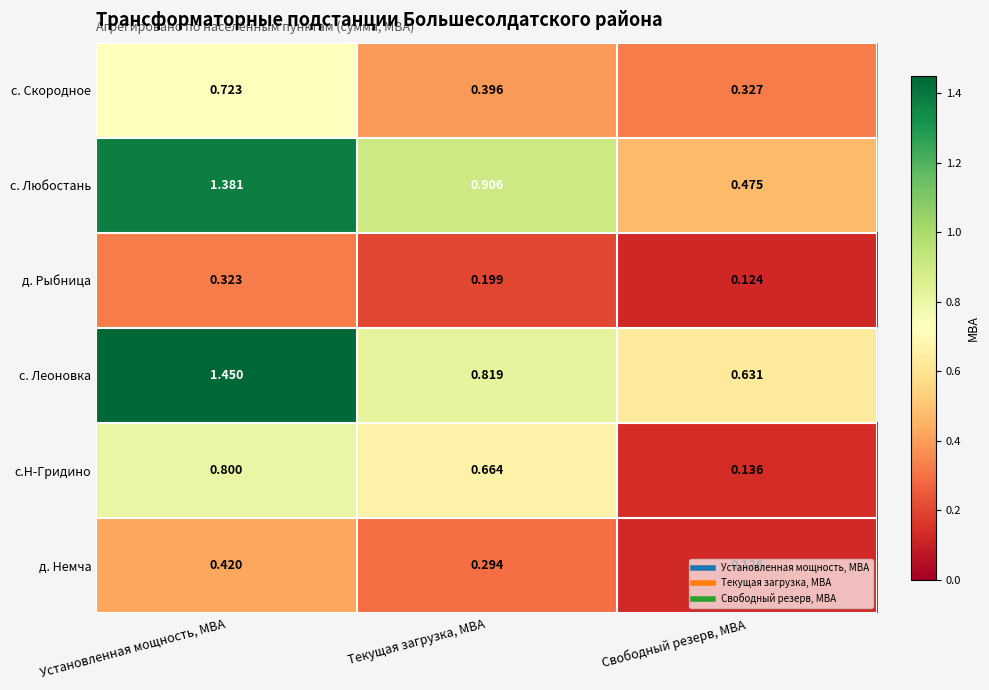

Which series has the largest total across all categories?

с. Леоновка